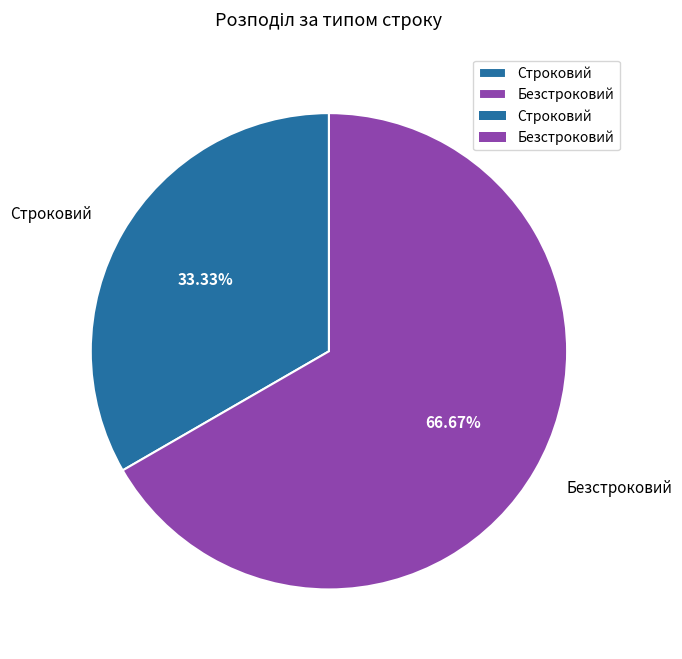

Is Строковий the majority of the pie?

No